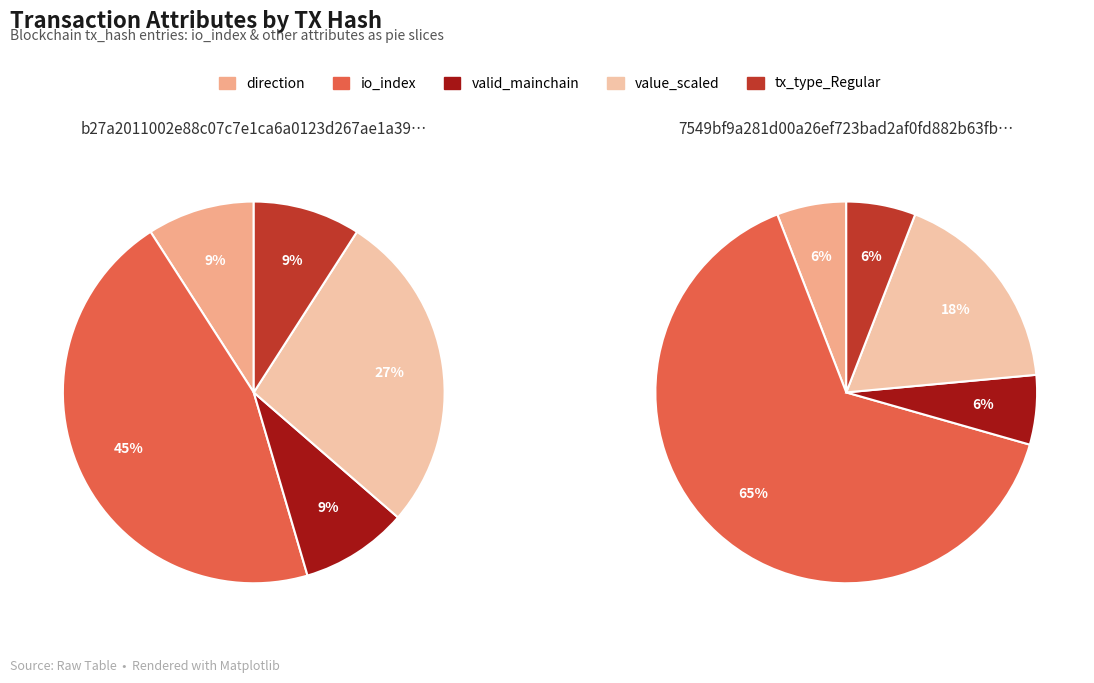

At direction, list the series in order from smallest to largest.

b27a2011..., 7549bf9a...